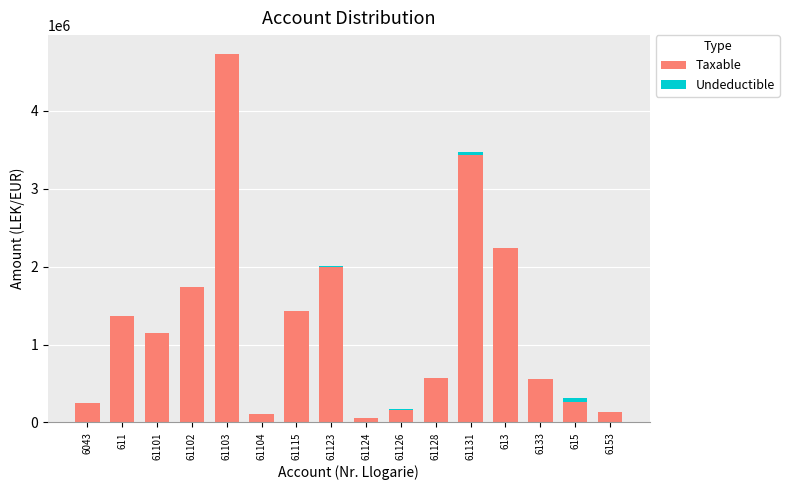

At which category is the sum across all series the highest?

61103